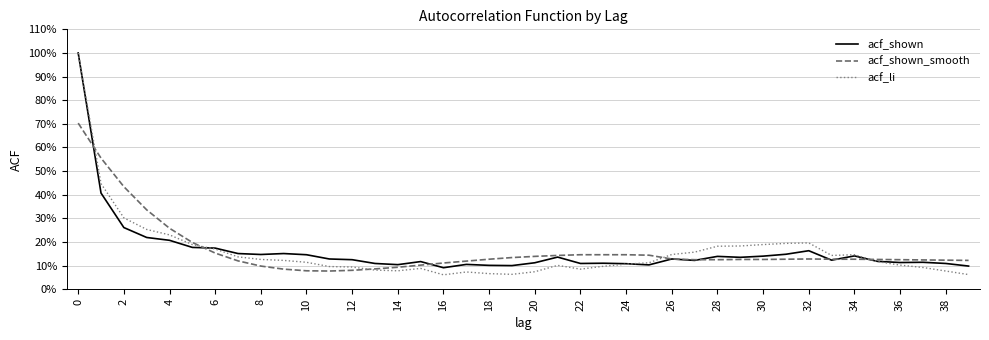

Is this an area chart (filled region under the line)?

No